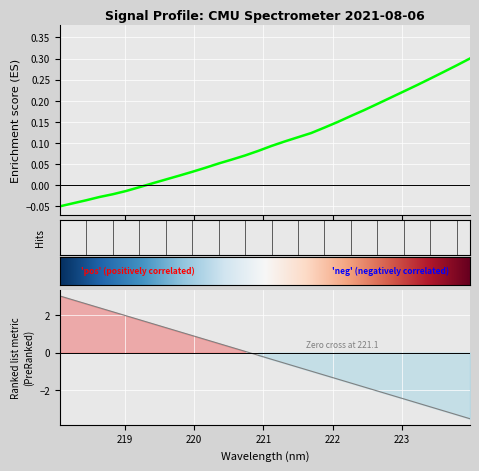

True or false: the data shows 0.1 at 221.4993.

True